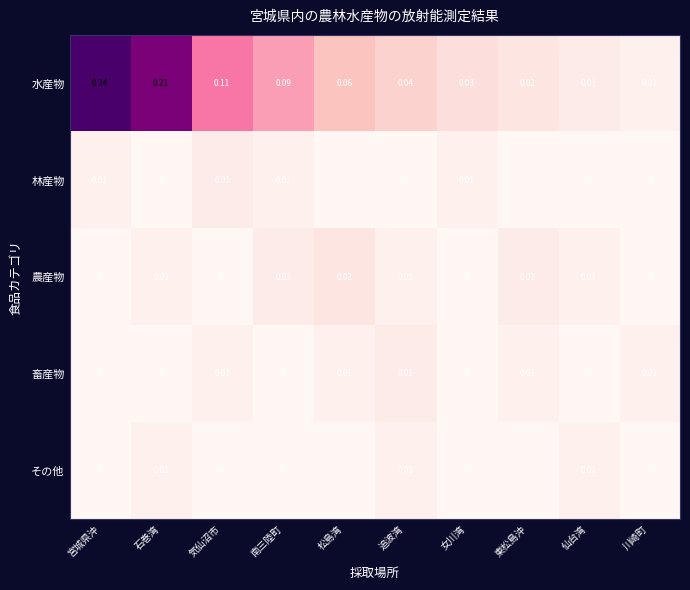

Which series has the largest range (max minus min)?

水産物